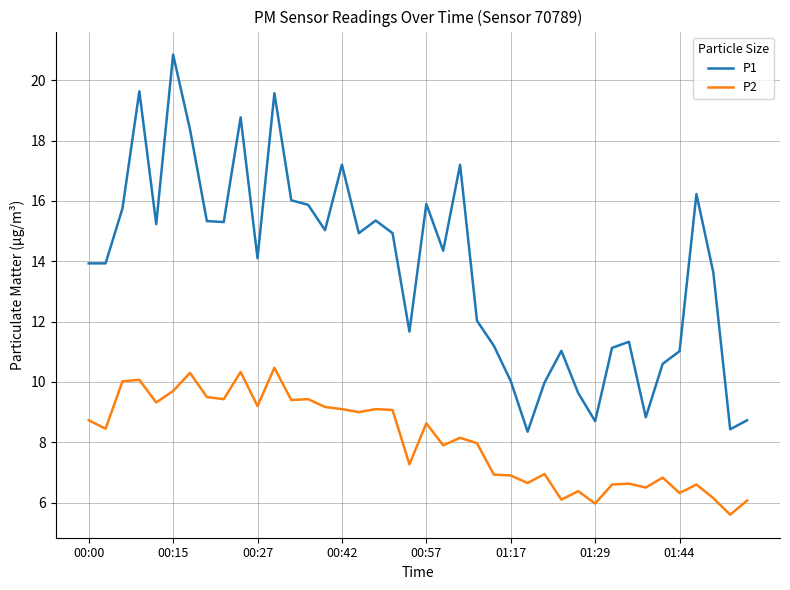

What is the difference between the maximum and minimum values in the P1 series?

12.5